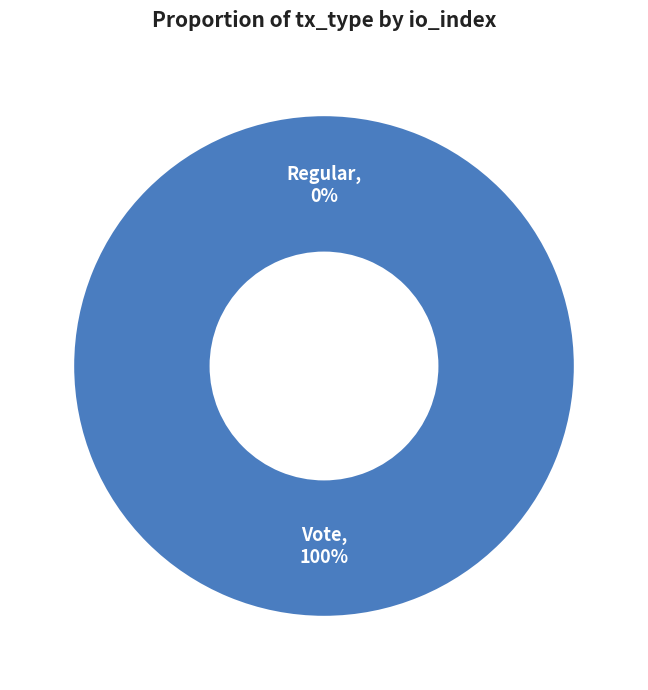

Rank the categories by value from highest to lowest.

Vote, Regular